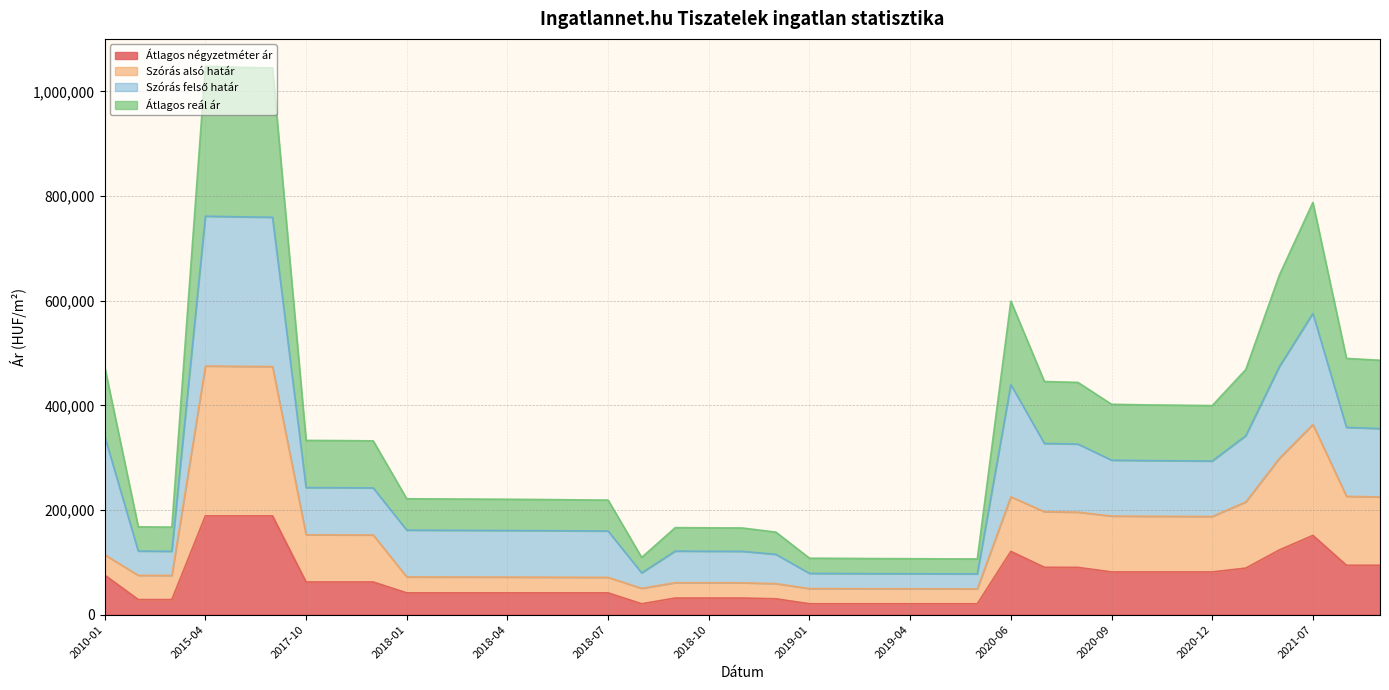

What is the value of the Szórás alsó határ point at the 6th from the left?

474287